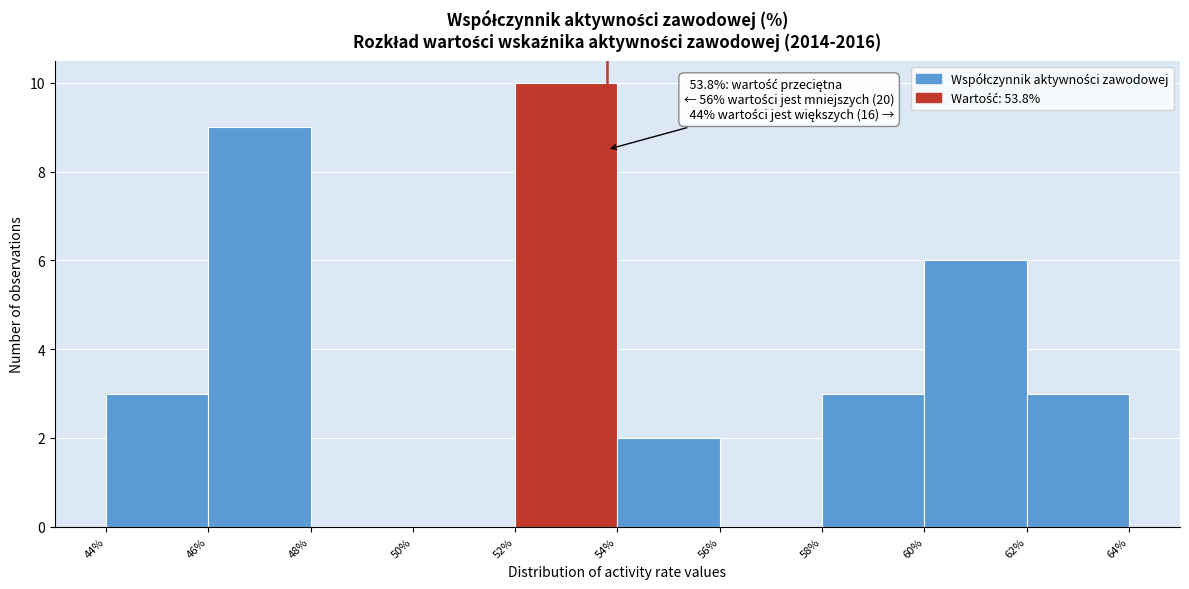

Over which range of the x-axis is the bar tallest?

52% to 54%